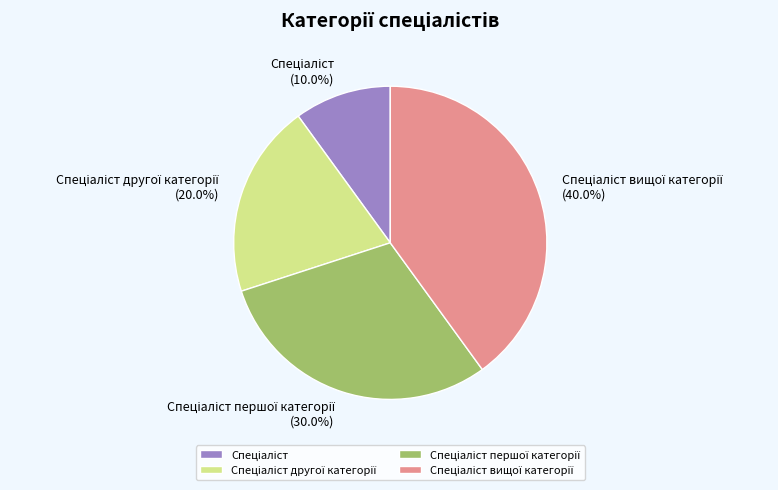

To the nearest percent, what is the difference between the largest and smallest slice percentages?

30%